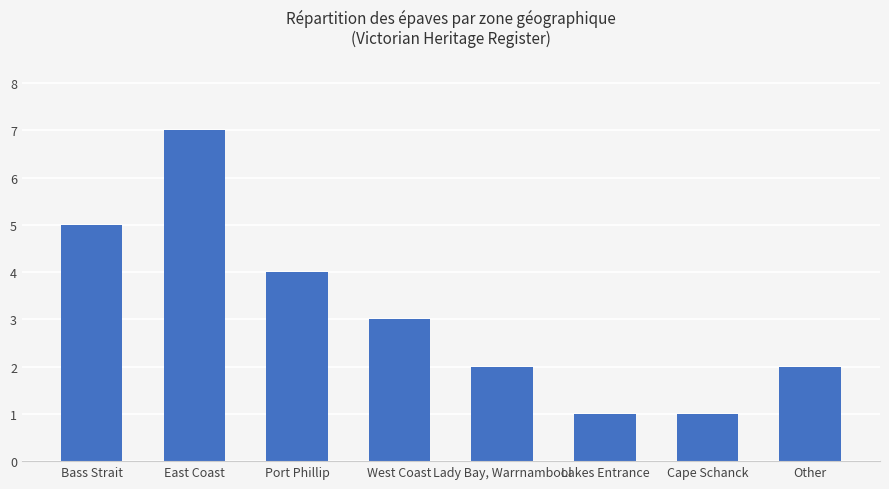

What is the value of the 3rd bar from the left?

4